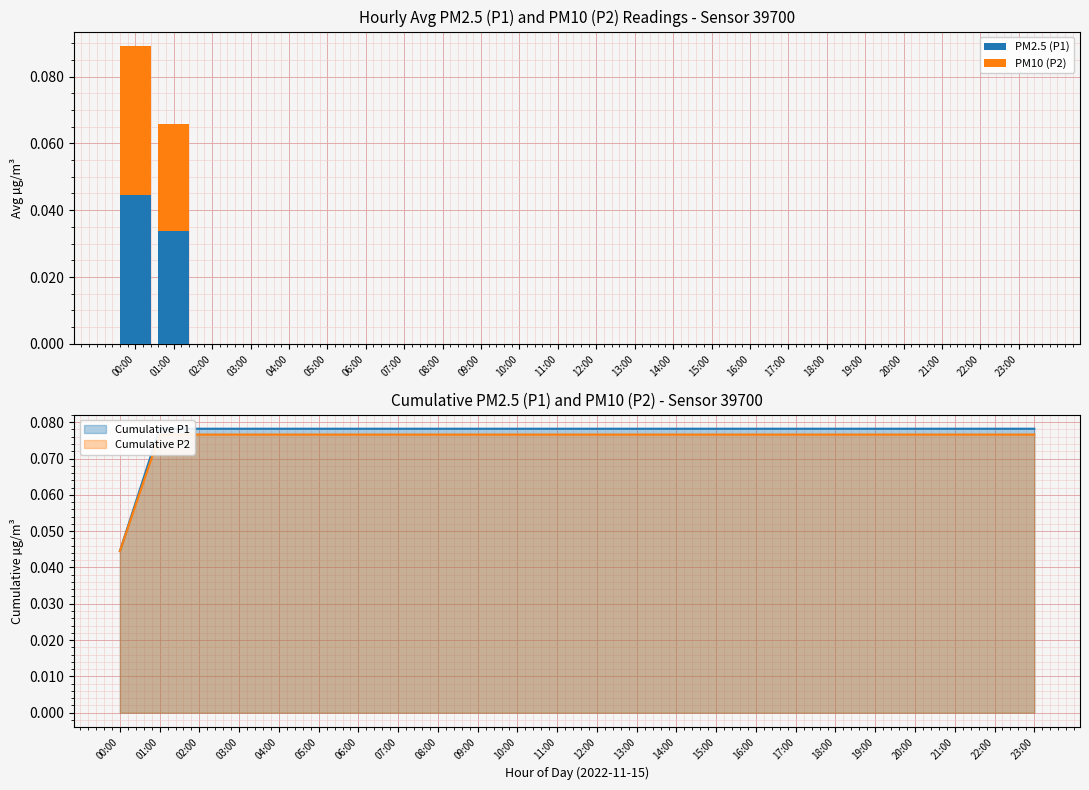

The value of Cumulative P1 at 09:00 is 0.0. True or false?

False